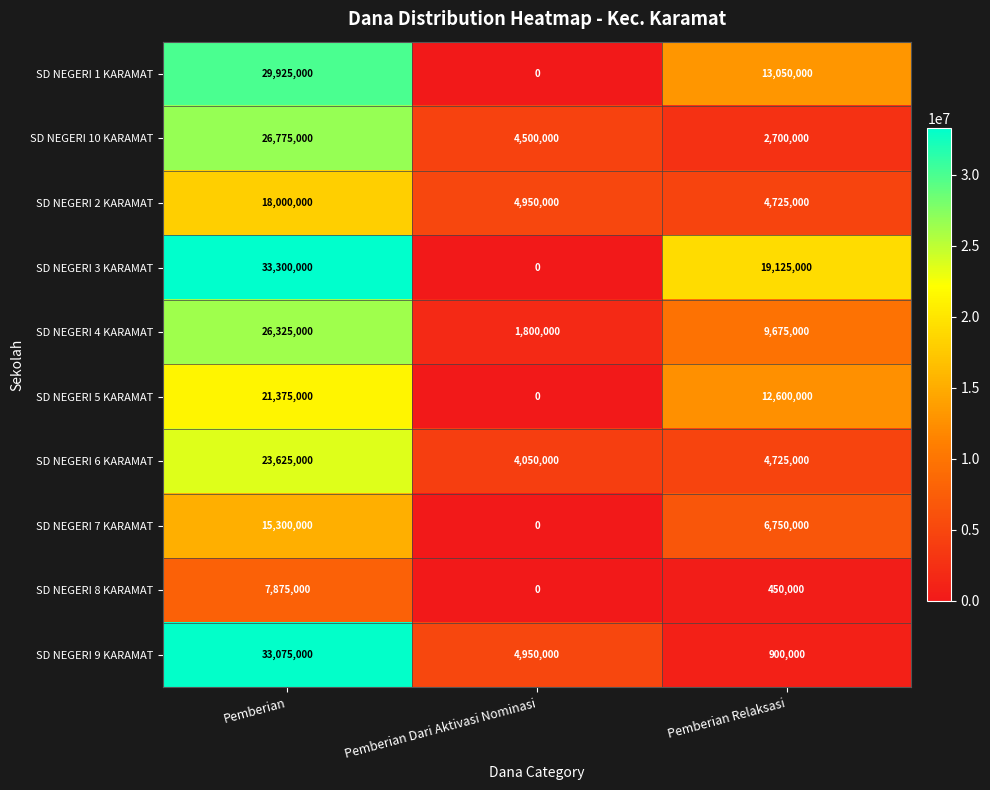

At which category is the sum across all series the highest?

Pemberian